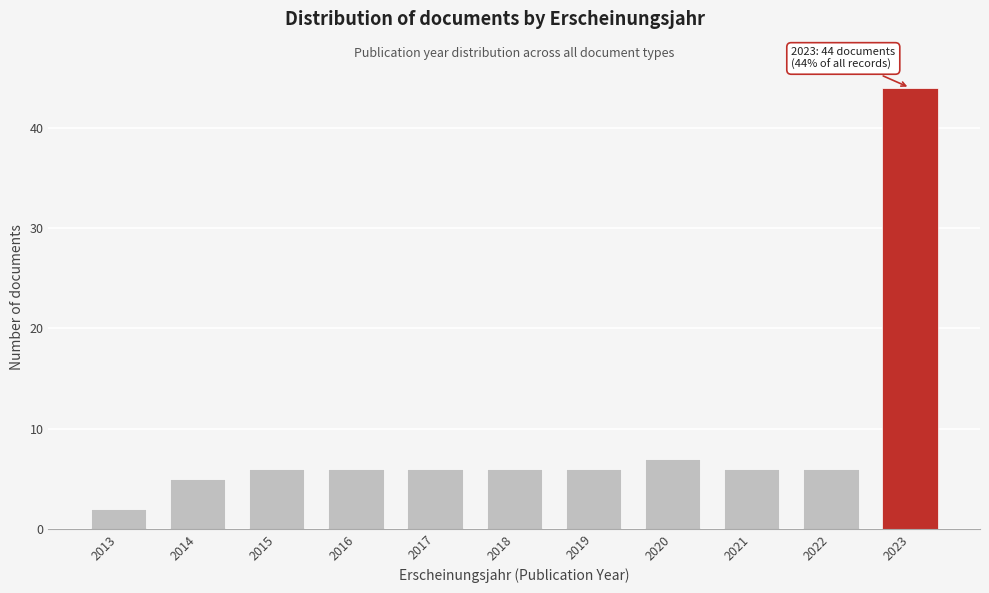

Reading left to right, extract all data points from this chart.

2013=2	2014=5	2015=6	2016=6	2017=6	2018=6	2019=6	2020=7	2021=6	2022=6	2023=44